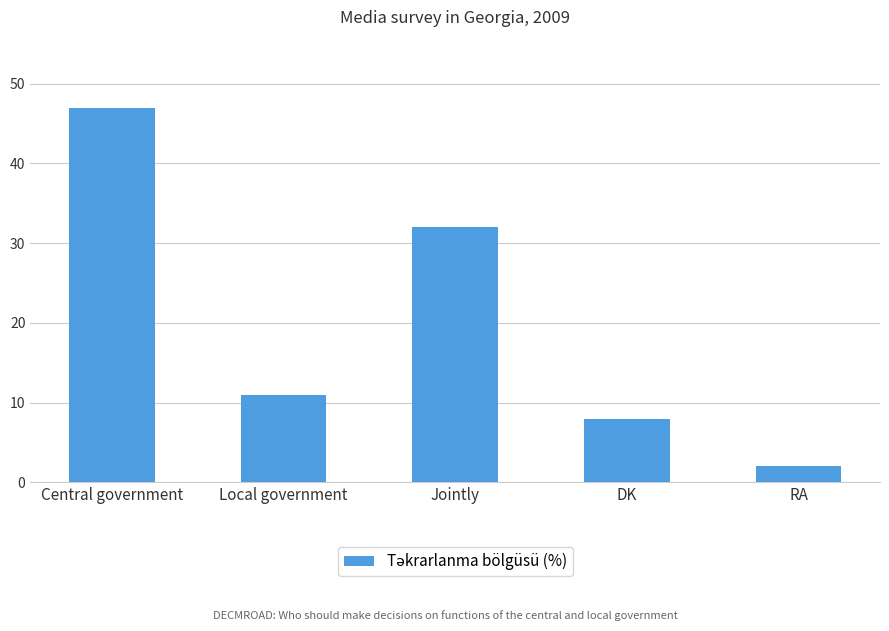

Approximately how many times larger is the value at Local government compared to RA?

5.5